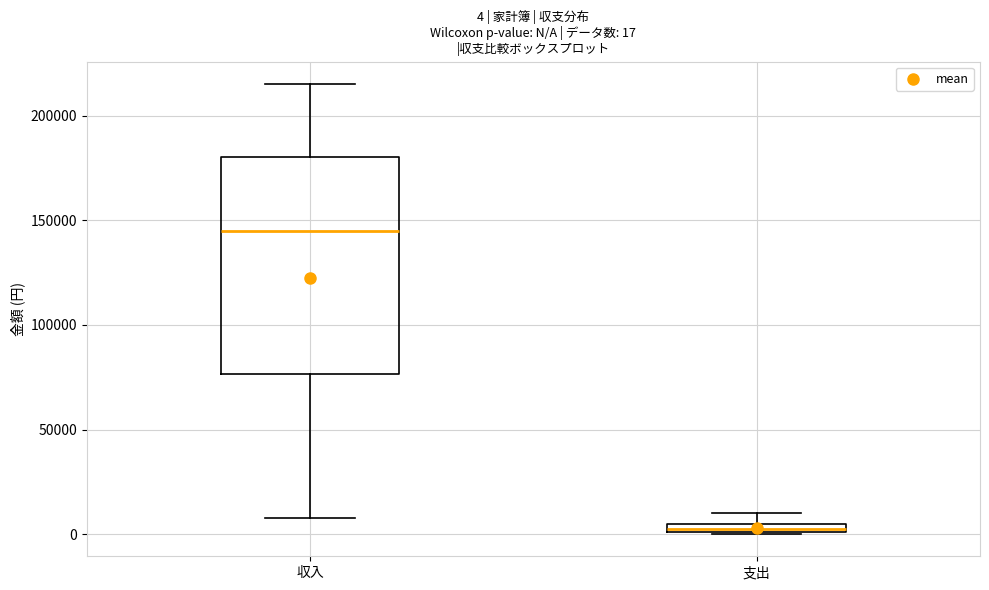

Which box's median line is the highest?

収入